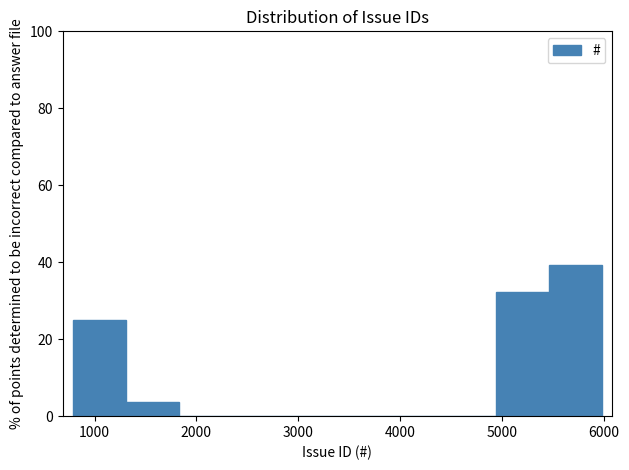

Reading left to right, list every bar in this chart as the range it spans on the x-axis followed by its height. Neither the bar edges nor the heights are printed on the chart, so give them approximately, as read against the axes.

800 to 1300: 26
1300 to 1800: 4
1800 to 2300: 0
2300 to 2900: 0
2900 to 3400: 0
3400 to 3900: 0
3900 to 4400: 0
4400 to 4900: 0
4900 to 5500: 32
5500 to 6000: 40